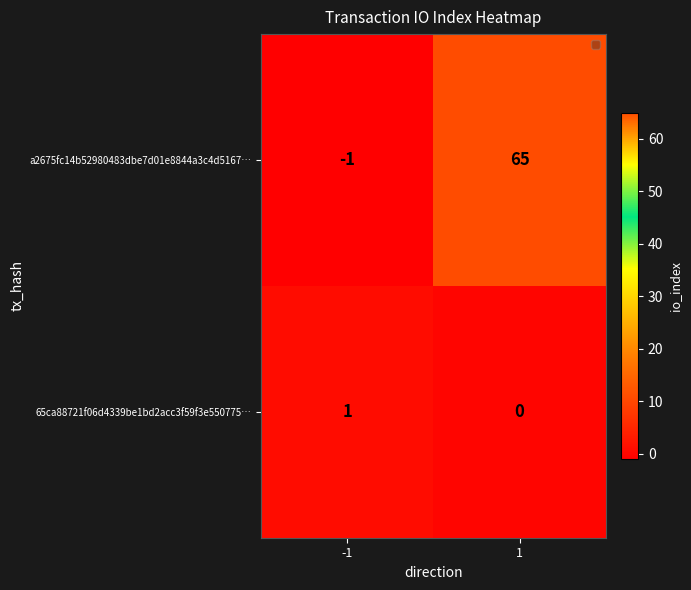

The 65ca88721f06d4339be1bd2acc3f59f3e550775… series shows 1 at -1. True or false?

True